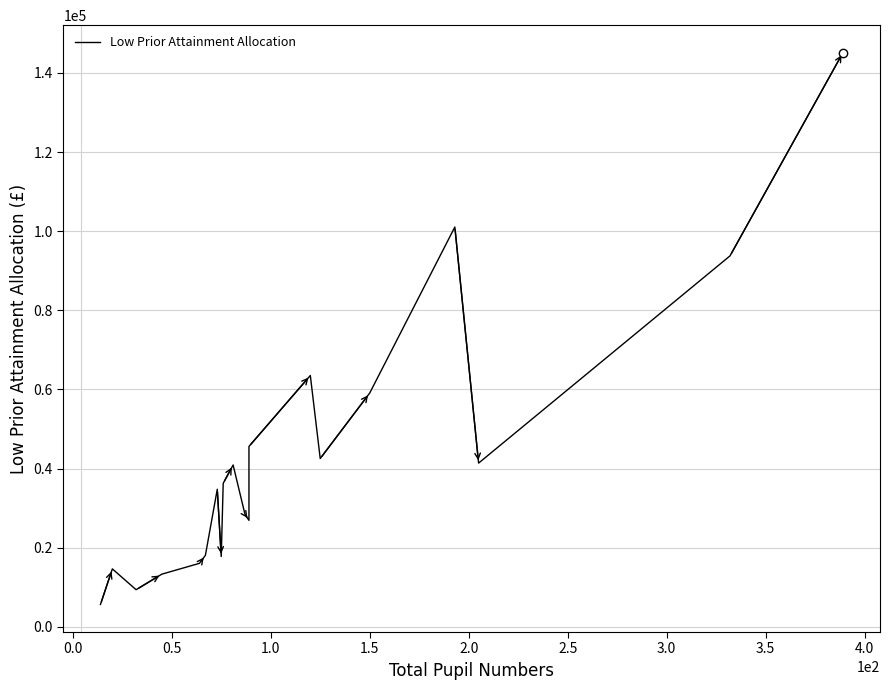

Is it true that the value at 15 is 59079.4?

True